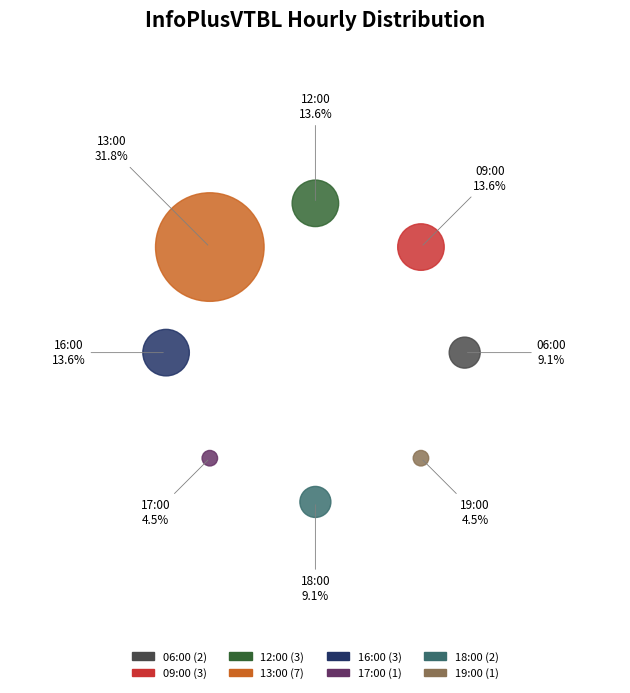

How many segments does this pie chart have?

8